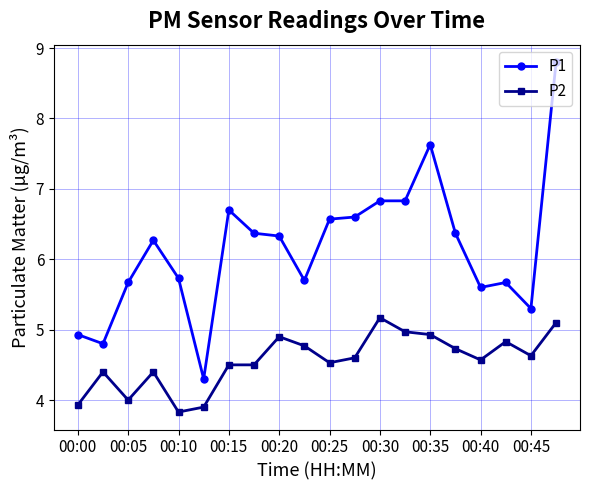

True or false: P1 and P2 intersect in this chart.

False